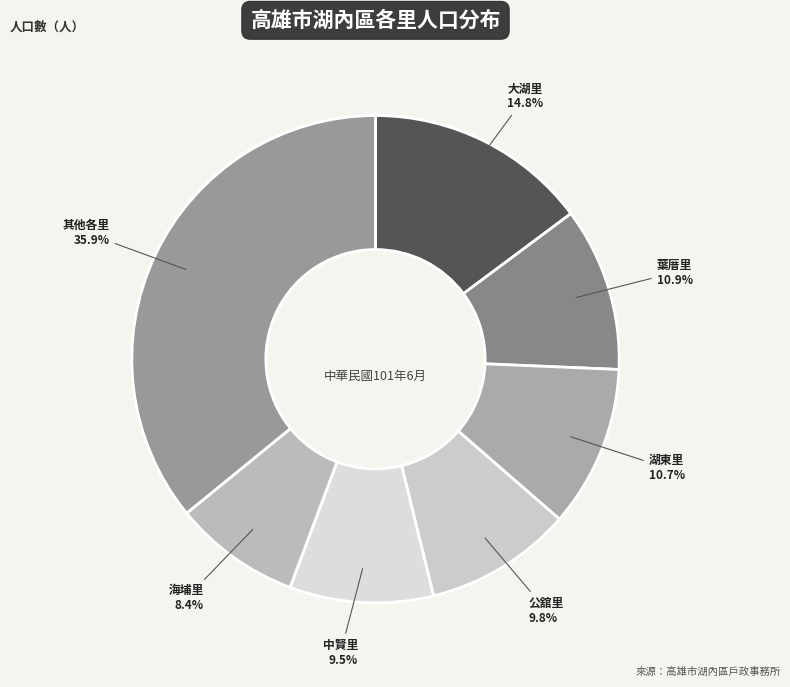

How much of the chart is everything except 公舘里?

90.2%